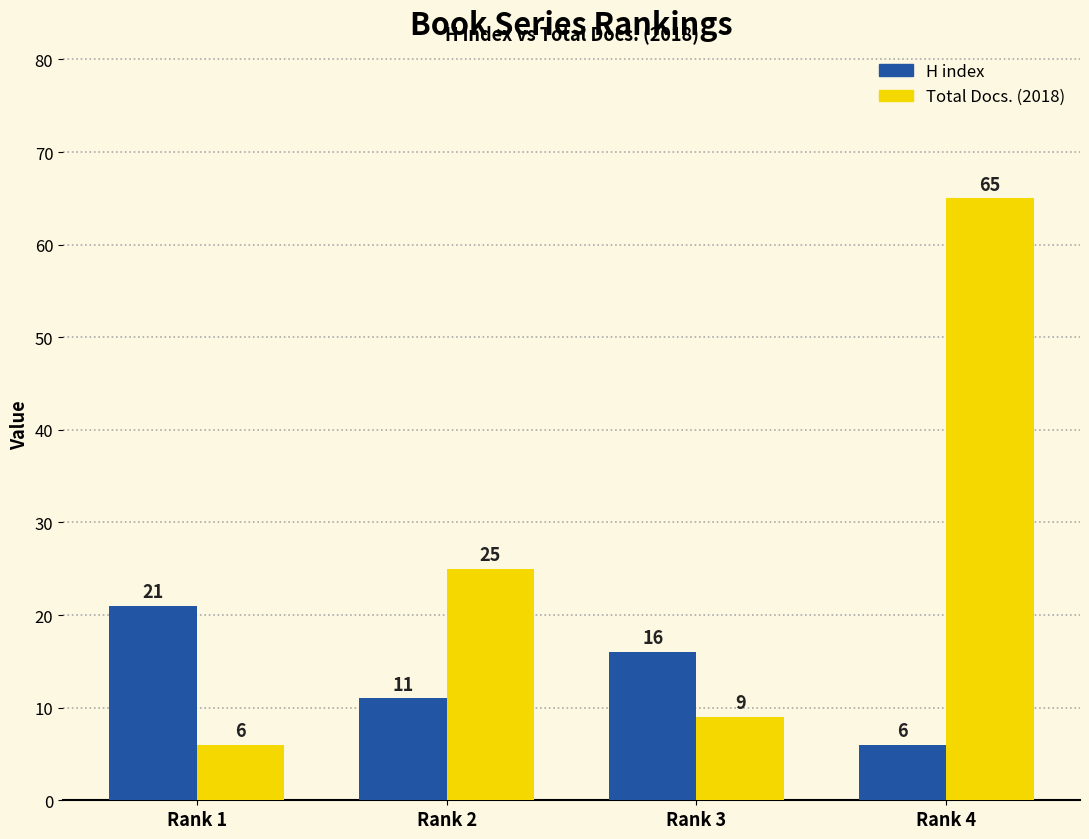

What is the minimum value shown in the chart?

6